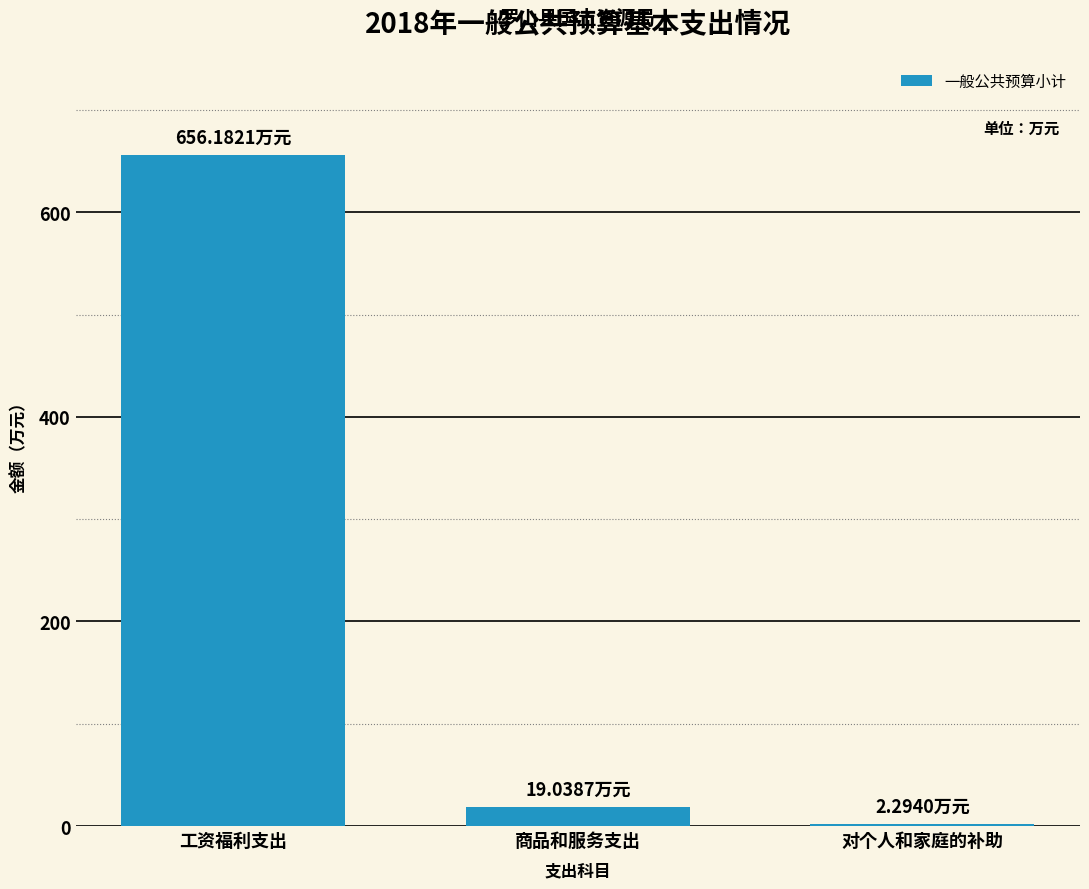

What value does the data have at 工资福利支出?

656.2